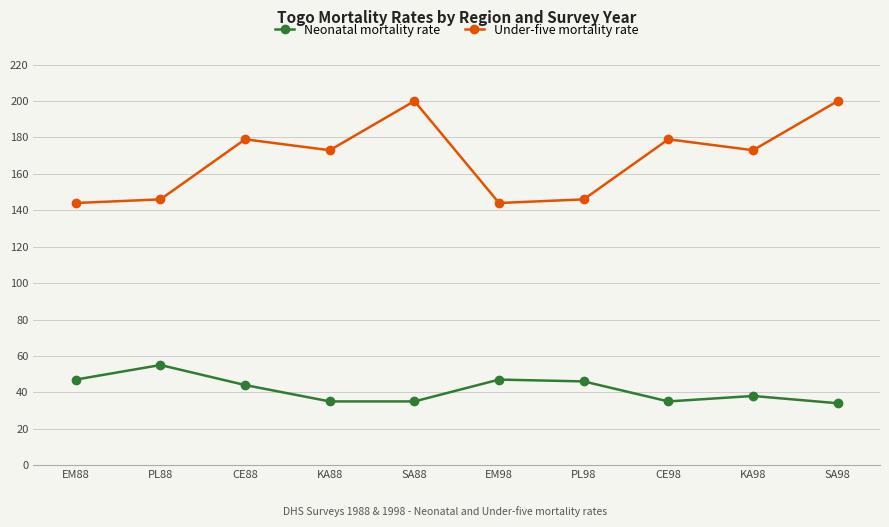

At how many categories does at least one series exceed 34?

10